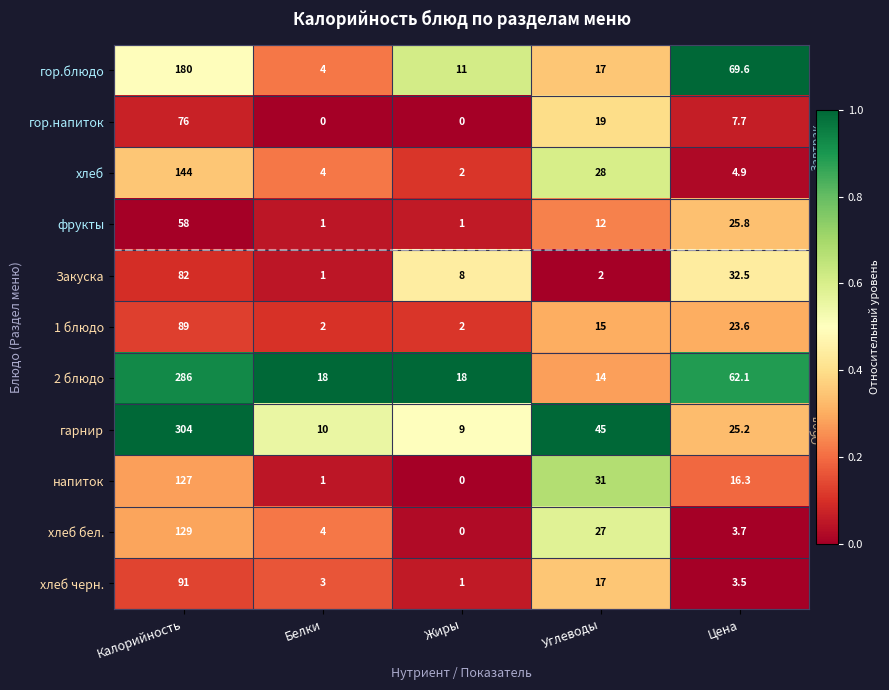

The 1 блюдо series shows 49.4 at Калорийность. True or false?

False